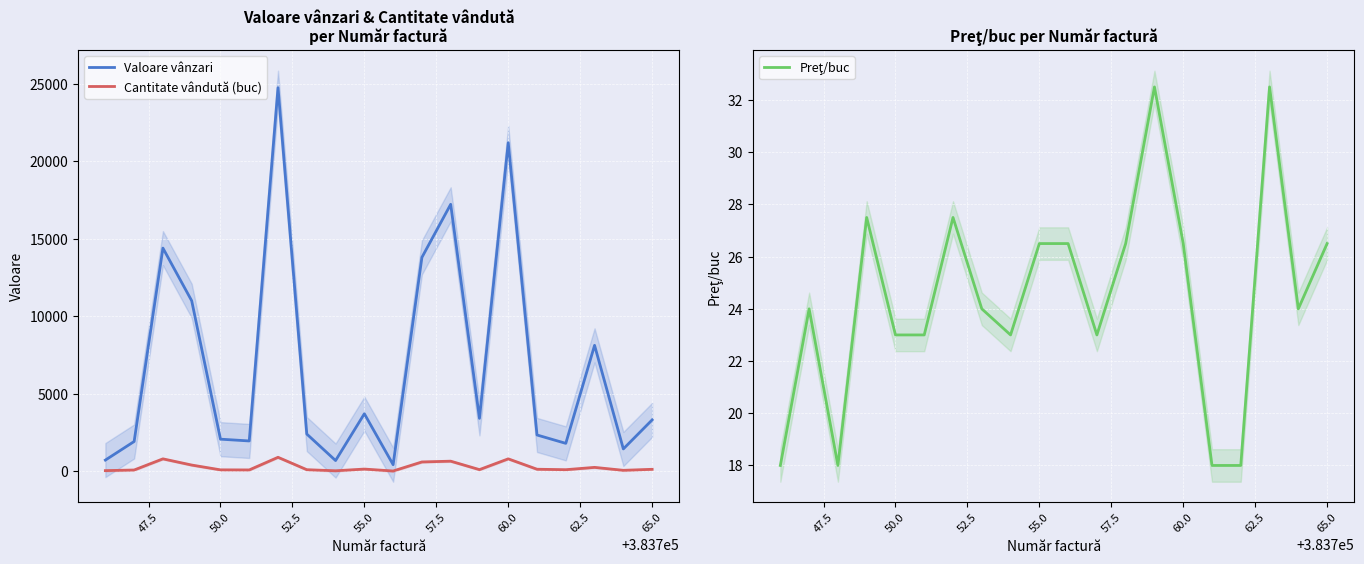

What is the maximum value for Cantitate vândută (buc)?

900.0